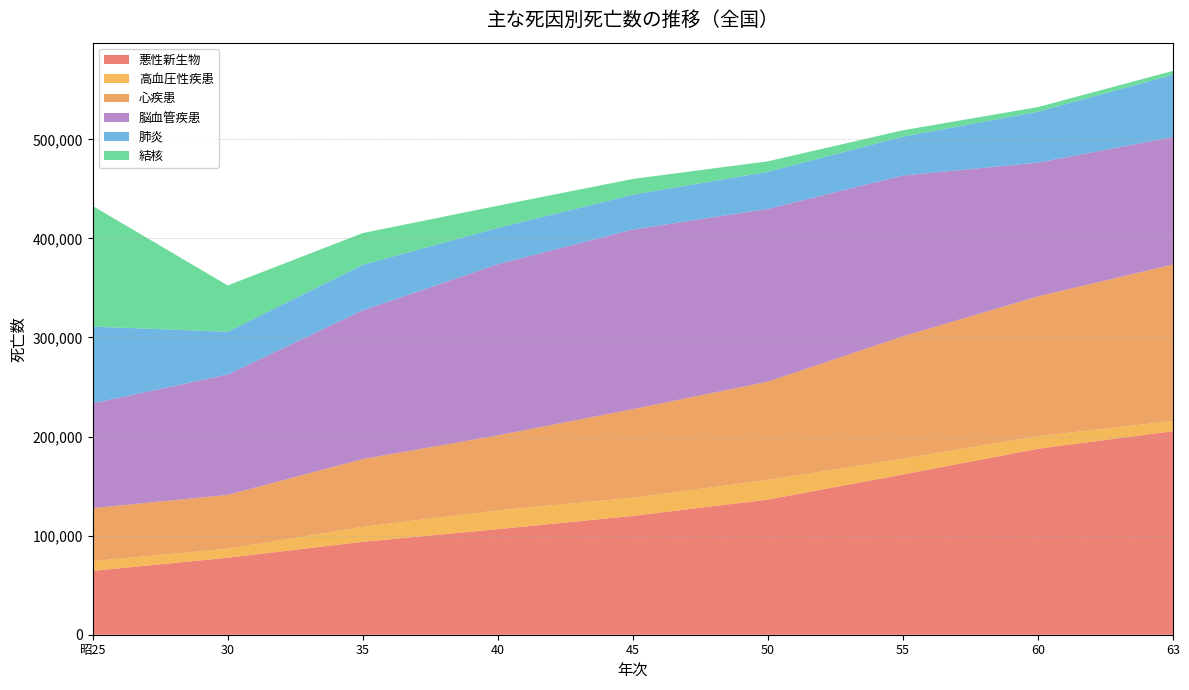

Reading left to right, what are all the values shown in this chart?

悪性新生物: 64428	77721	93773	106536	119977	136383	161764	187714	205470
高血圧性疾患: 9935	9078	15115	18987	18303	19831	15911	12700	10258
心疾患: 53377	54351	68400	75672	89411	99226	123505	141097	157920
脳血管疾患: 105728	121504	150109	172773	181315	174367	162317	134994	128695
肺炎: 77565	43154	46045	36663	35142	37462	39241	51366	62914
結核: 121769	46735	31959	22366	15899	10567	6439	4692	3872